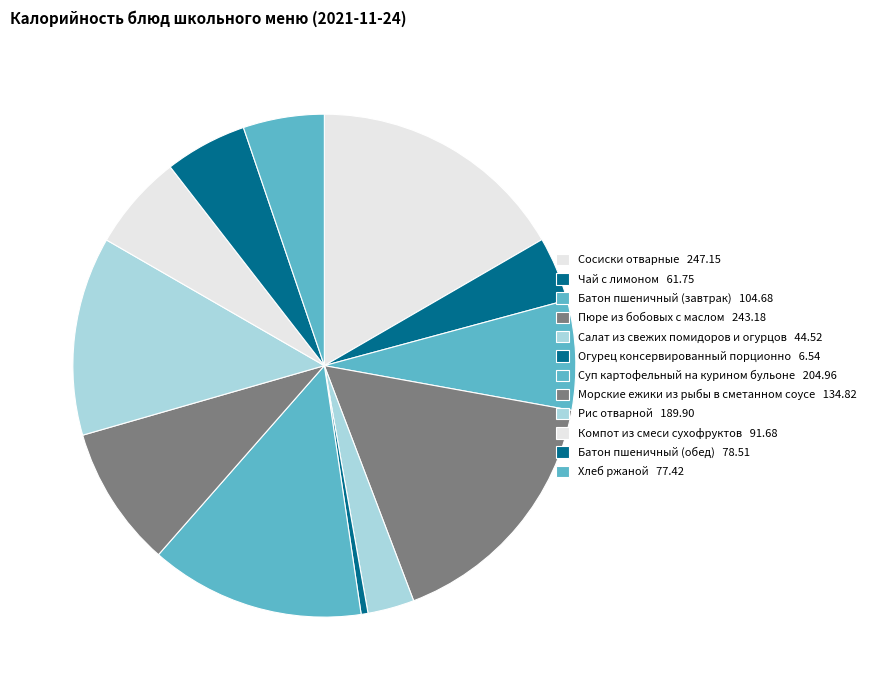

Does any single category account for the majority?

No